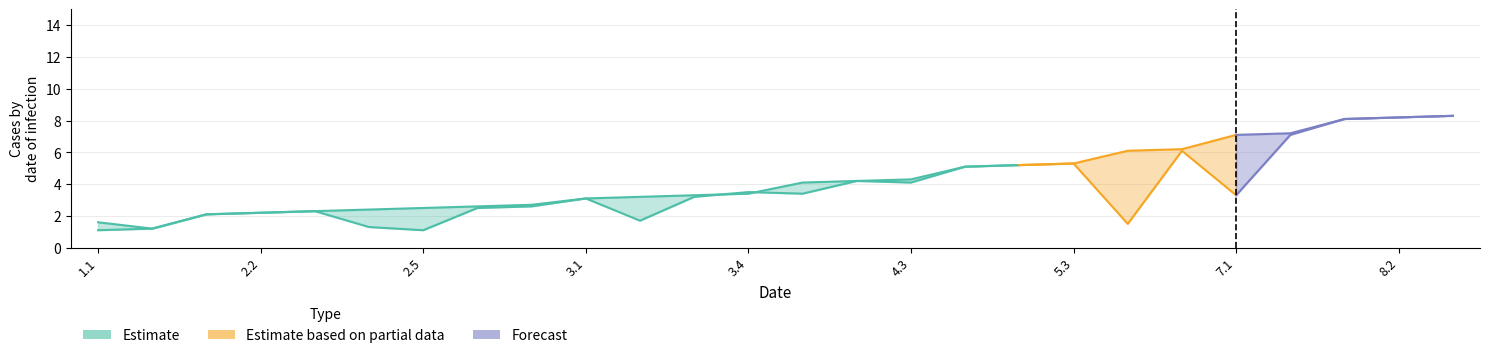

Which category has the lowest value across all series?

1.1